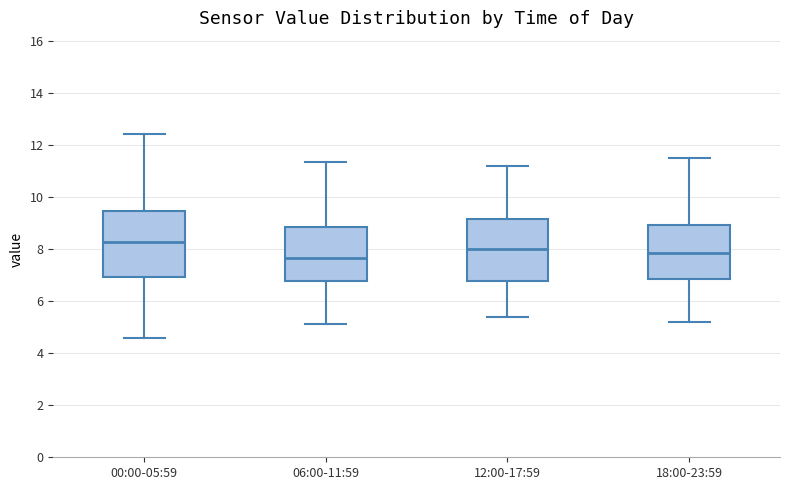

Reading left to right, read every box against the y-axis: the position of its median line, the range the box covers, and the ends of its whiskers. The values are not printed on the chart, so give them approximately, as read against the axis.

00:00-05:59: median 8.2, box 7.0 to 9.4, whiskers 4.6 to 12.4
06:00-11:59: median 7.6, box 6.8 to 8.8, whiskers 5.2 to 11.4
12:00-17:59: median 8.0, box 6.8 to 9.2, whiskers 5.4 to 11.2
18:00-23:59: median 7.8, box 6.8 to 9.0, whiskers 5.2 to 11.6